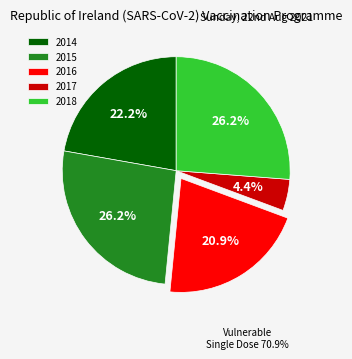

Count the number of slices in the pie.

5